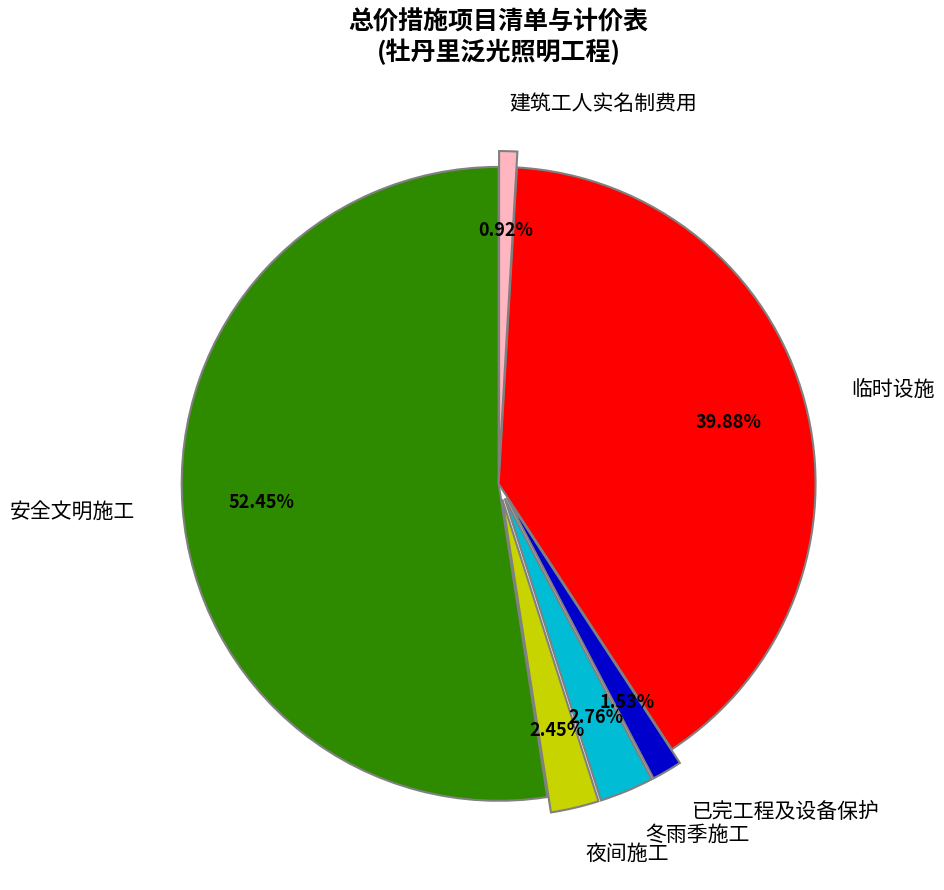

Which category accounts for the majority?

安全文明施工